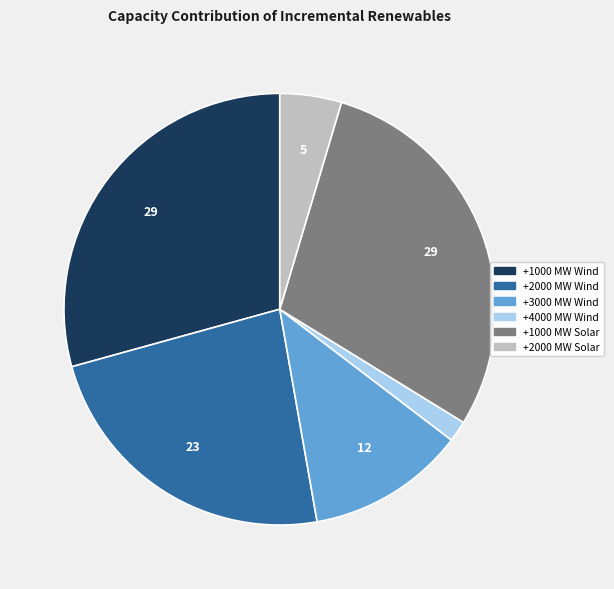

Combined, do +1000 MW Wind and +2000 MW Solar account for over 50%?

No